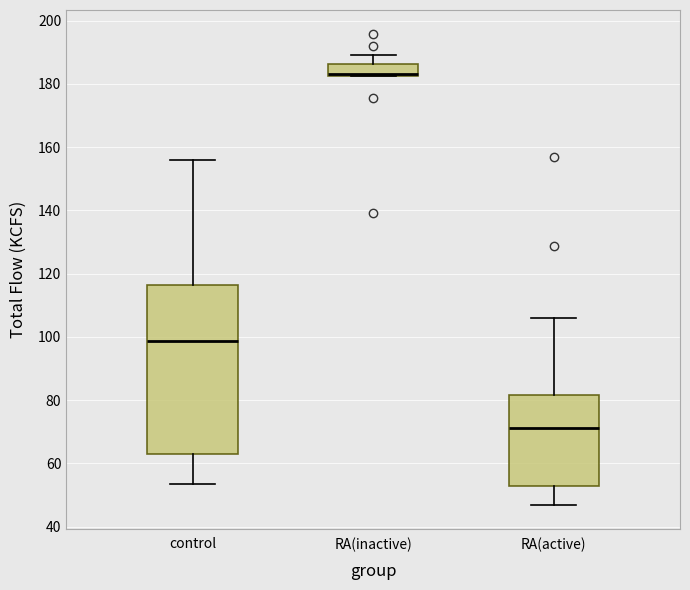

Which box is the tallest, from its lower edge to its upper edge?

control